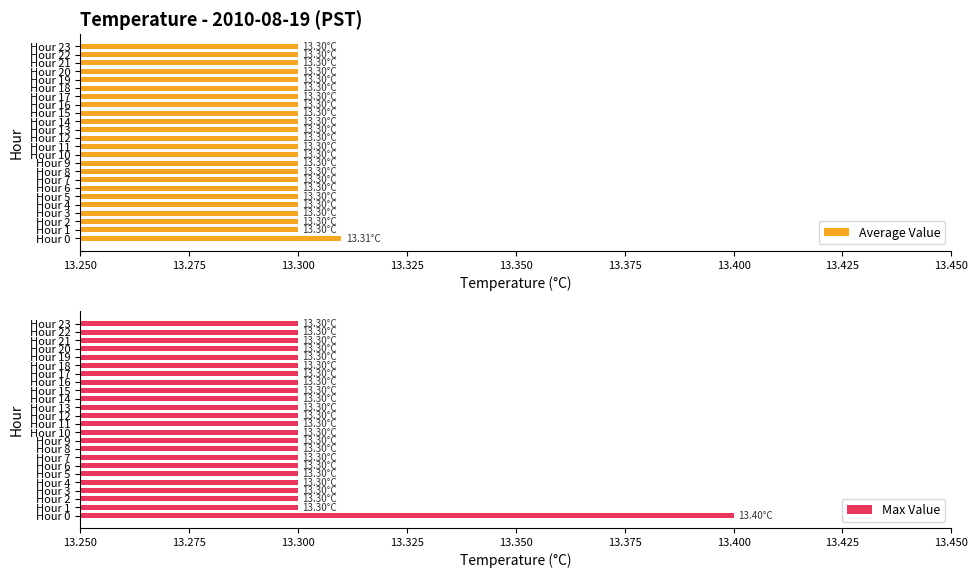

What is the sum of the Max Value values at Hour 17 and Hour 11?

26.6